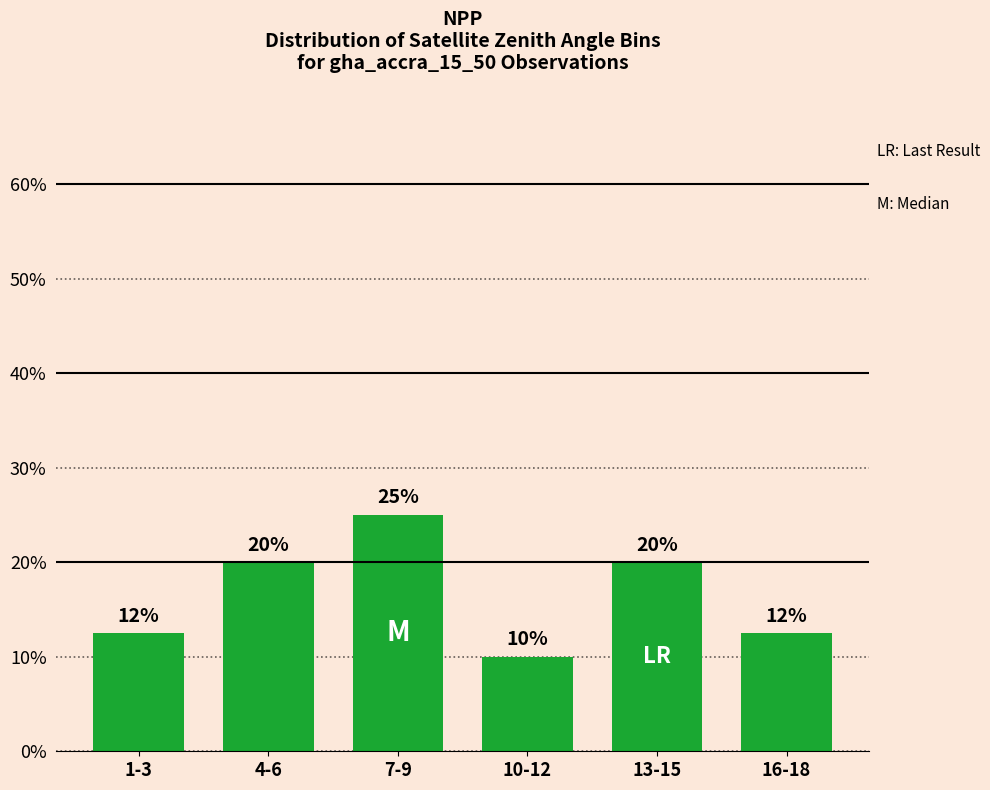

How many bars are there in total?

6